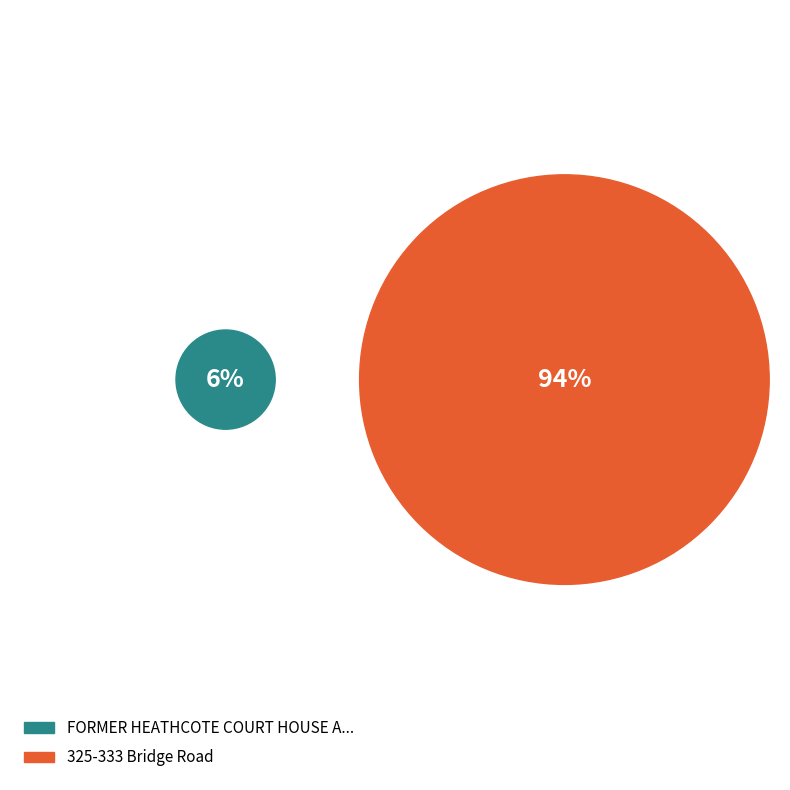

To the nearest percent, what is the average slice percentage?

50%